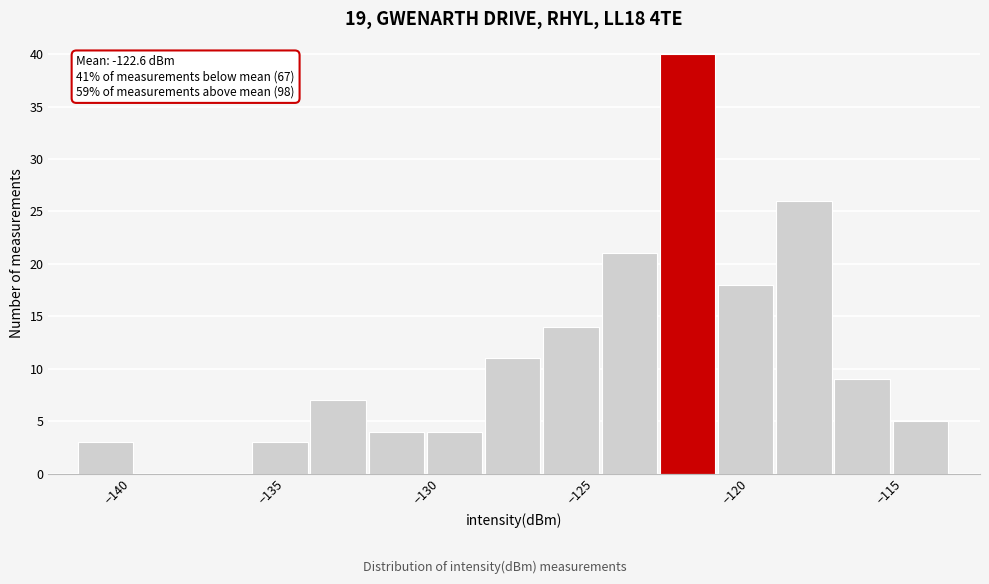

Read against the x-axis, roughly where is the centre of the tallest bar?

-121.5